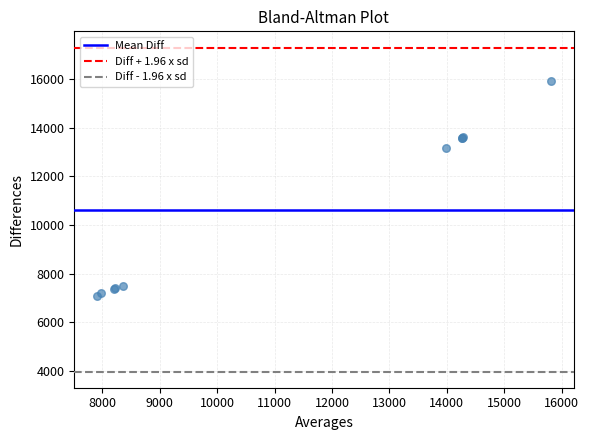

What Y value in the scatter plot is closest to 11499?

13160